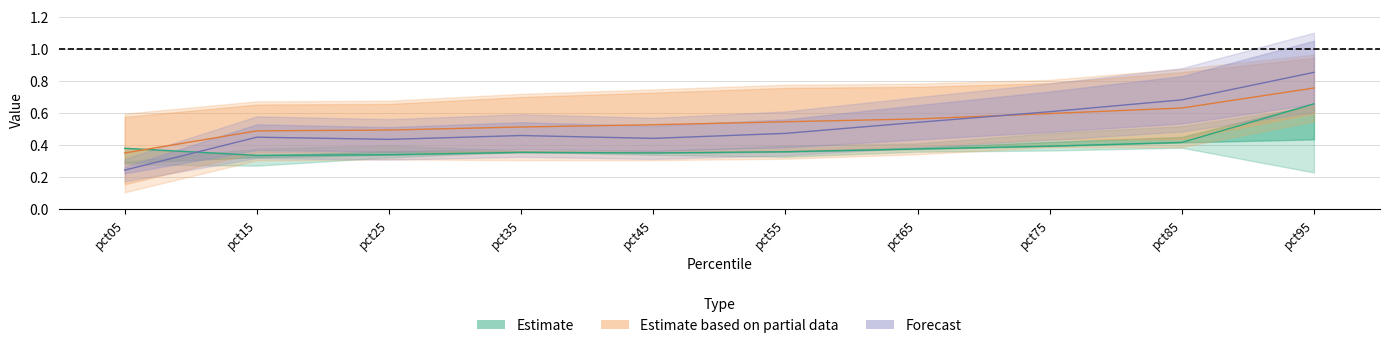

Reading left to right, what are all the values shown in this chart?

Feb: 0.4	0.3	0.3	0.4	0.4	0.4	0.4	0.4	0.4	0.7
Apr: 0.4	0.5	0.5	0.5	0.5	0.5	0.6	0.6	0.6	0.8
Jun: 0.2	0.4	0.4	0.5	0.4	0.5	0.5	0.6	0.7	0.9